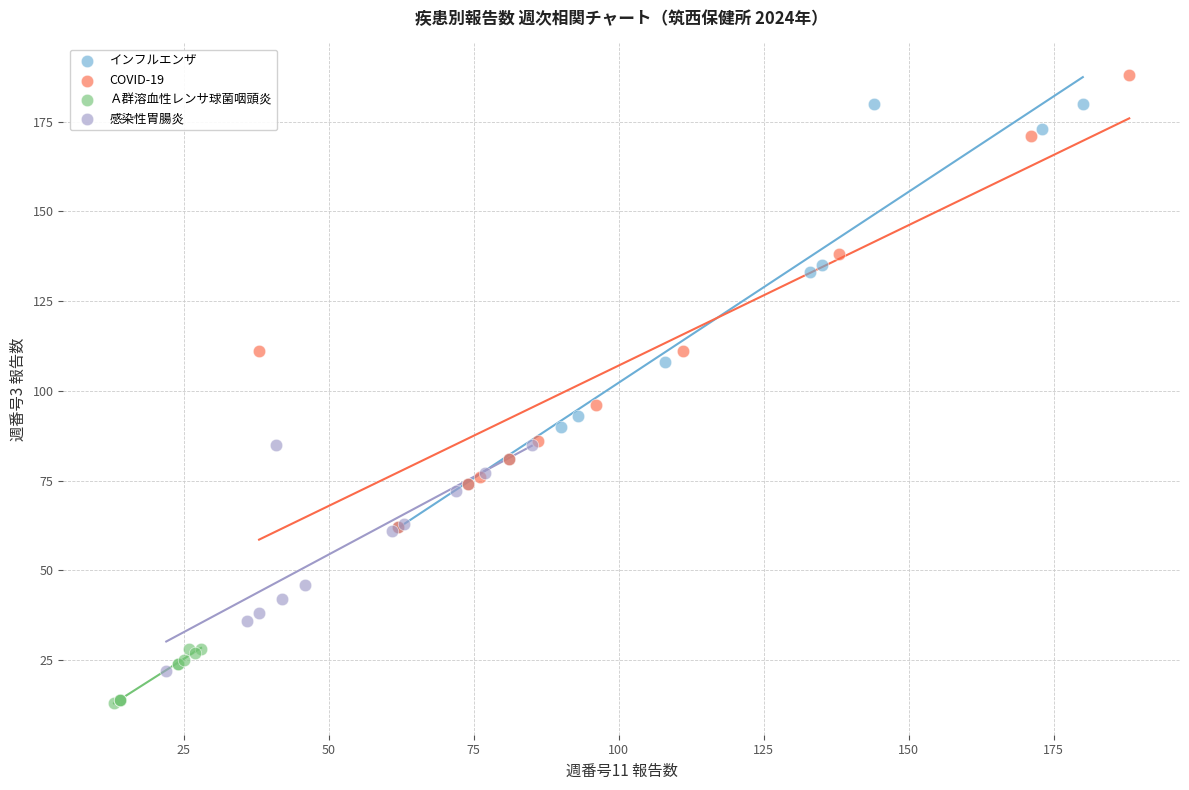

What are all the series names shown in the legend?

インフルエンザ, COVID-19, Ａ群溶血性レンサ球菌咽頭炎, 感染性胃腸炎